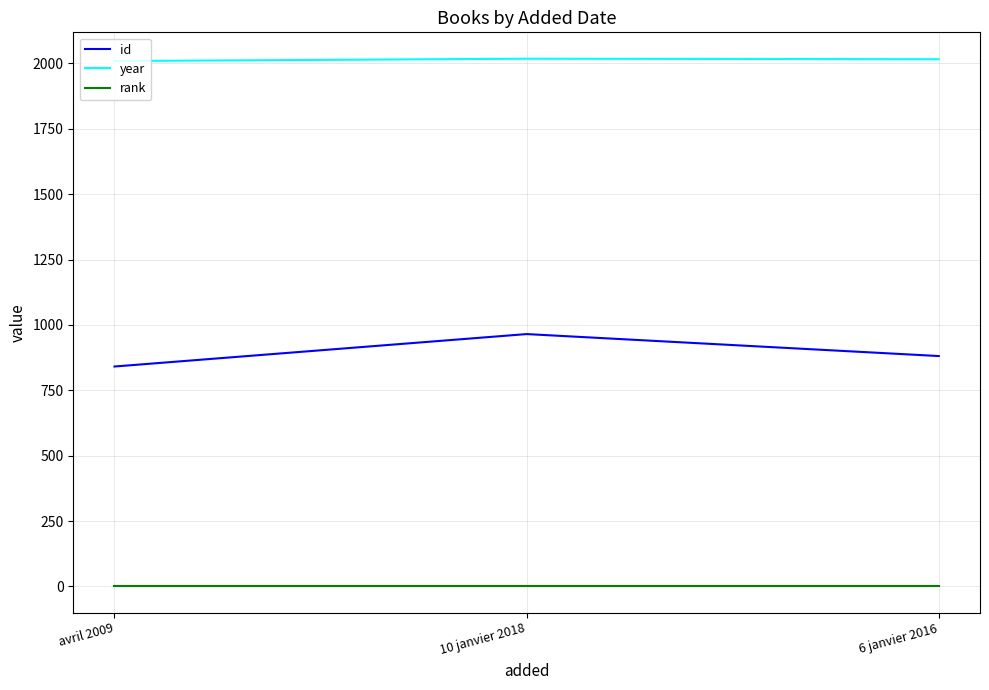

Is the value of year at 6 janvier 2016 greater than the value of rank at avril 2009?

Yes